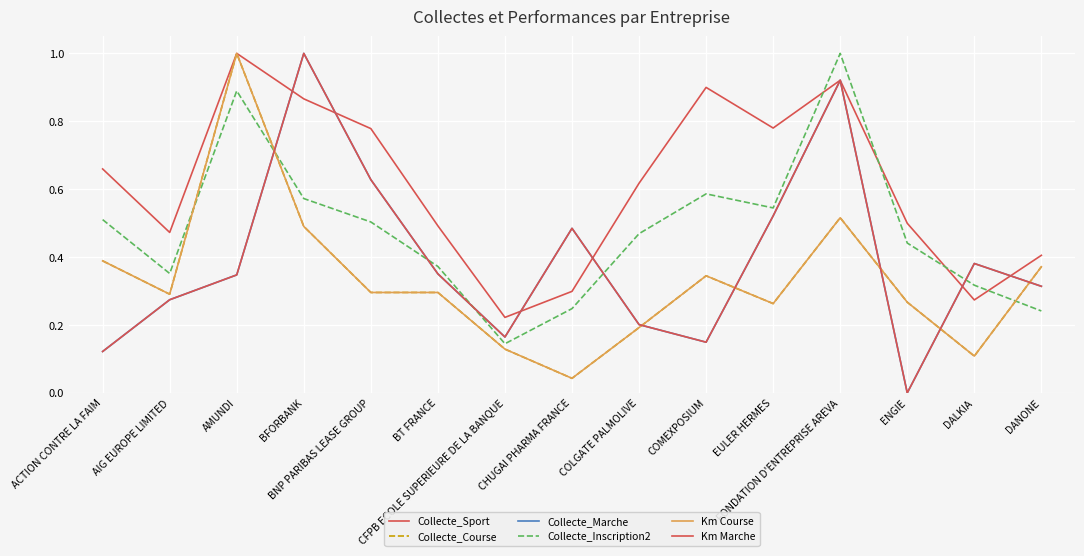

Which series changed the most between AIG EUROPE LIMITED and COMEXPOSIUM?

Collecte_Sport